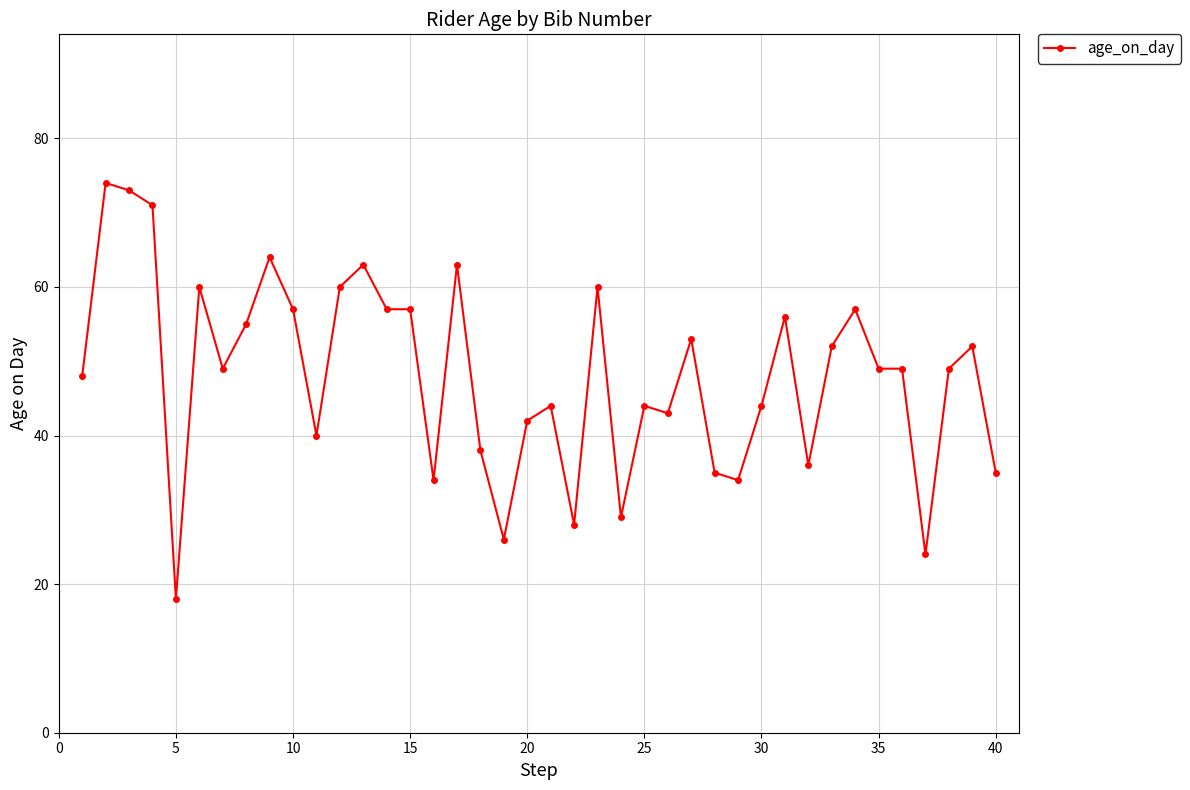

How many lines are shown in the chart?

1